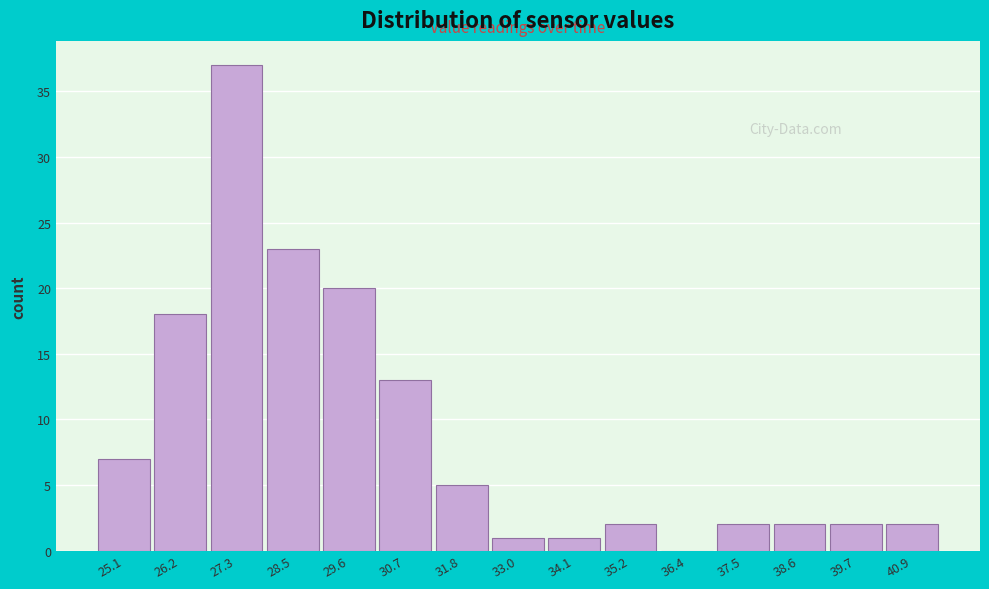

Reading left to right, what are all the values shown in this chart?

25.1=7	26.2=18	27.3=37	28.5=23	29.6=20	30.7=13	31.8=5	33.0=1	34.1=1	35.2=2	36.4=0	37.5=2	38.6=2	39.7=2	40.9=2